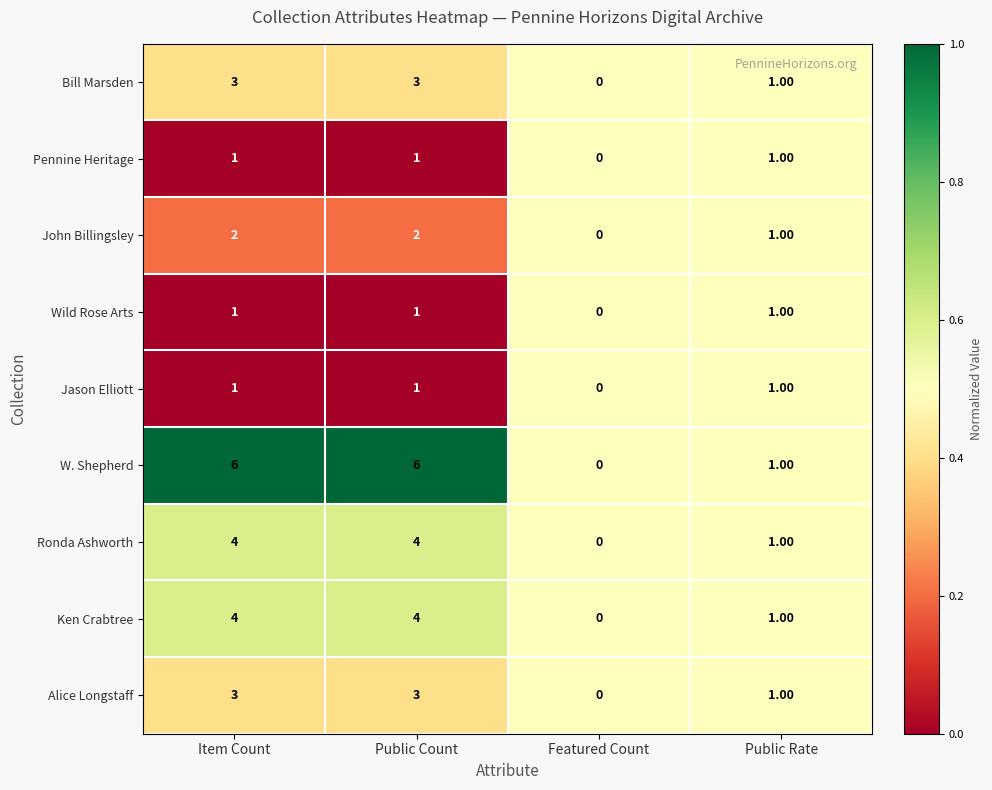

What is the sum of all Ken Crabtree values?

9